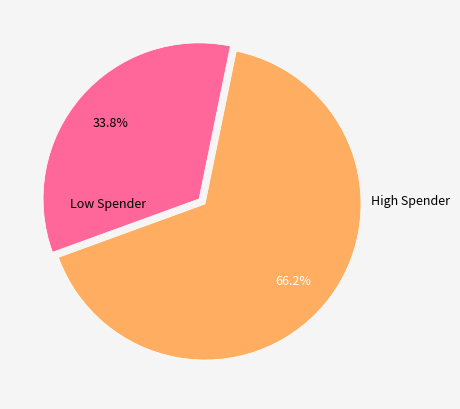

Is there any slice that represents more than half of the pie?

Yes